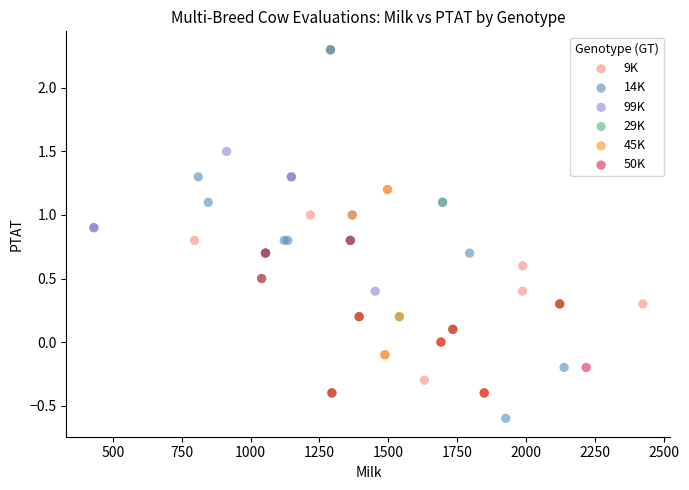

Which series reaches the minimum Y coordinate?

14K